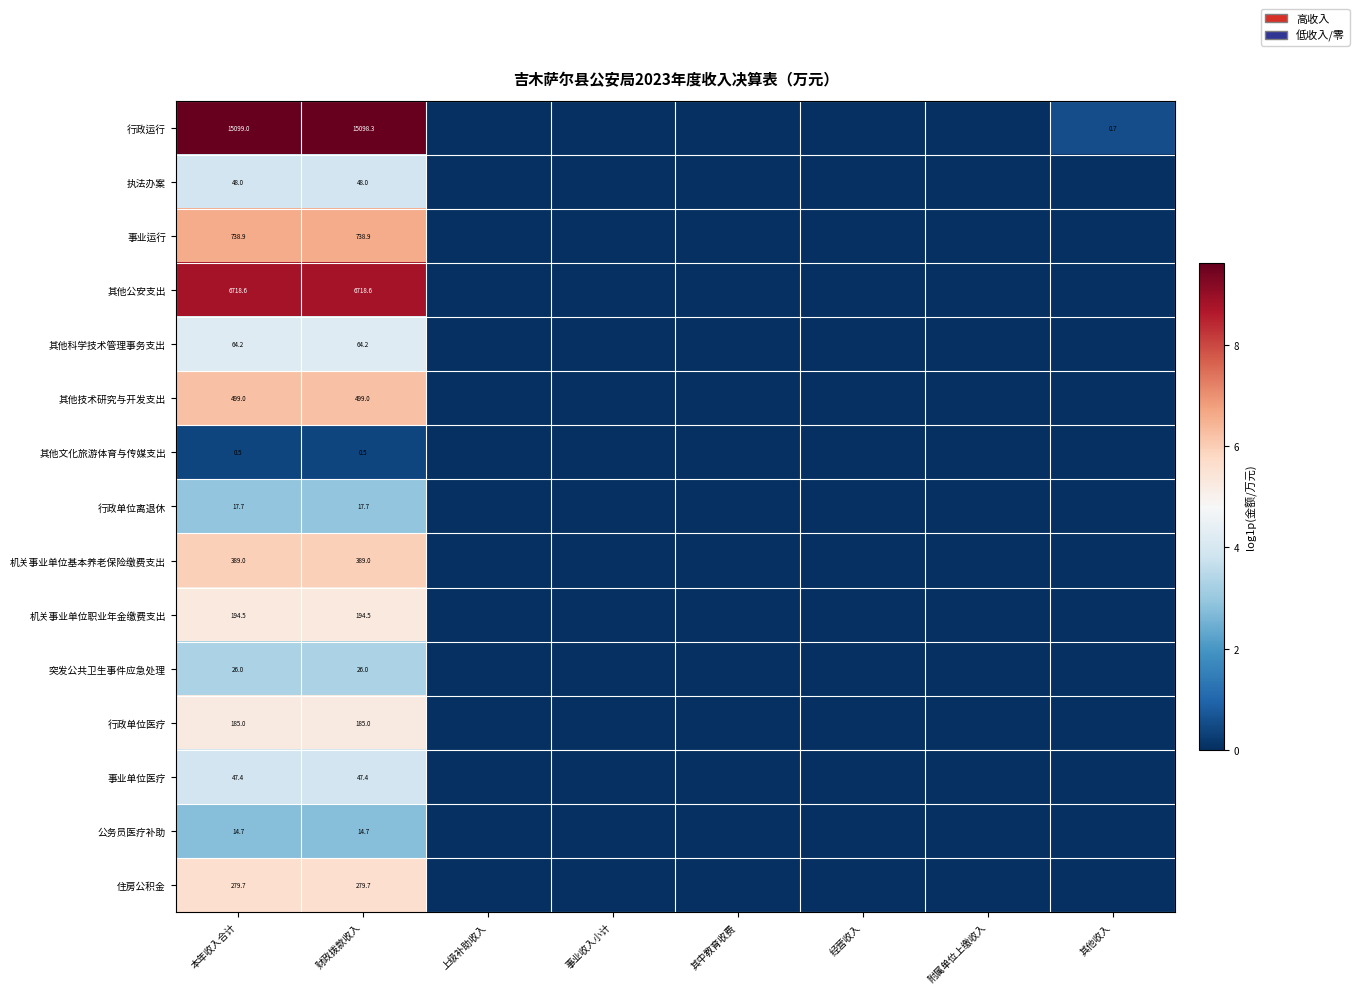

The 行政单位离退休 series shows 17.7 at 本年收入合计. True or false?

True